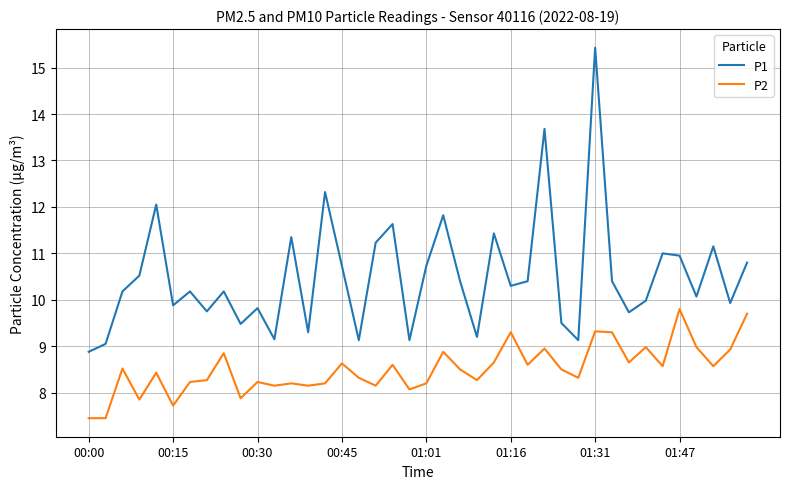

What is the smallest value displayed?

7.5